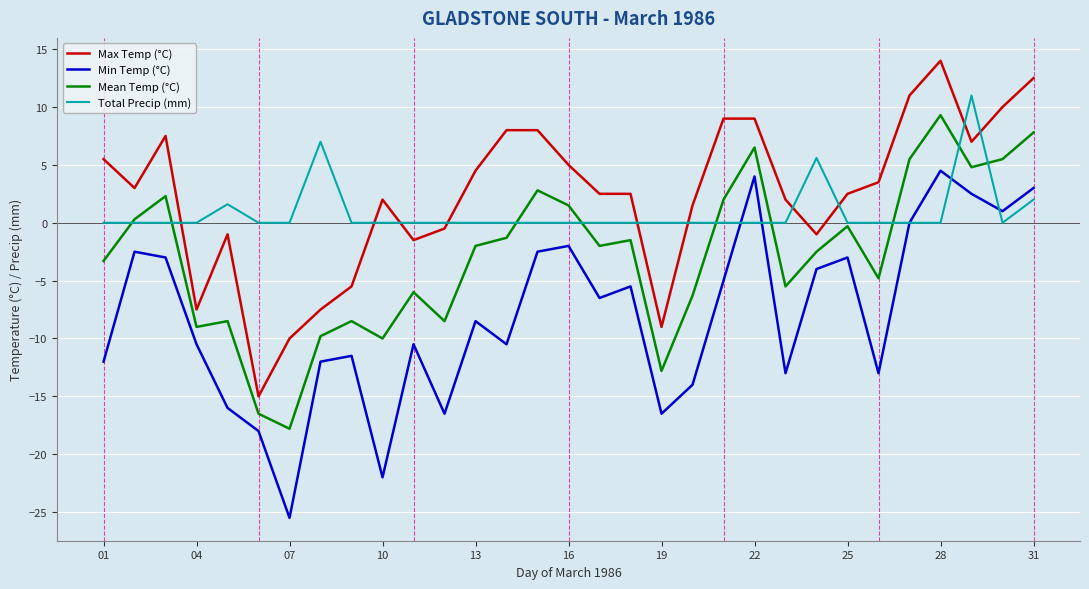

What is the sum of all Min Temp (°C) values?

-249.0